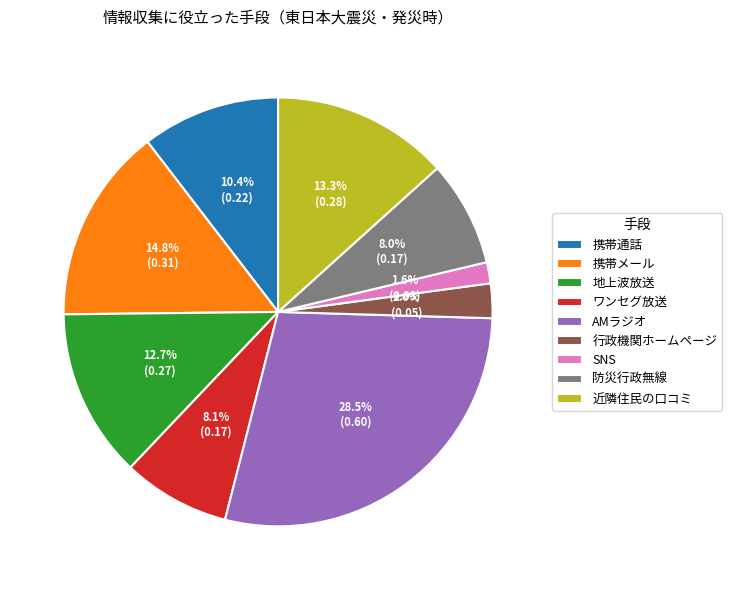

Does 近隣住民の口コミ represent more than half of the total?

No